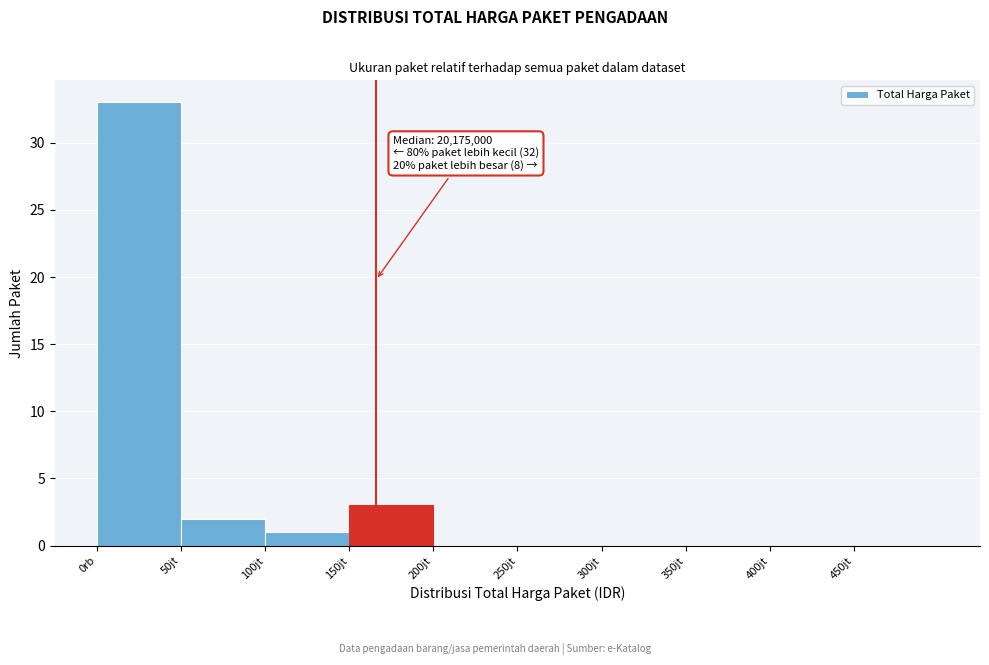

Reading left to right, extract all data points from this chart.

0rb=33	50jt=2	100jt=1	150jt=3	200jt=0	250jt=0	300jt=0	350jt=0	400jt=0	450jt=0